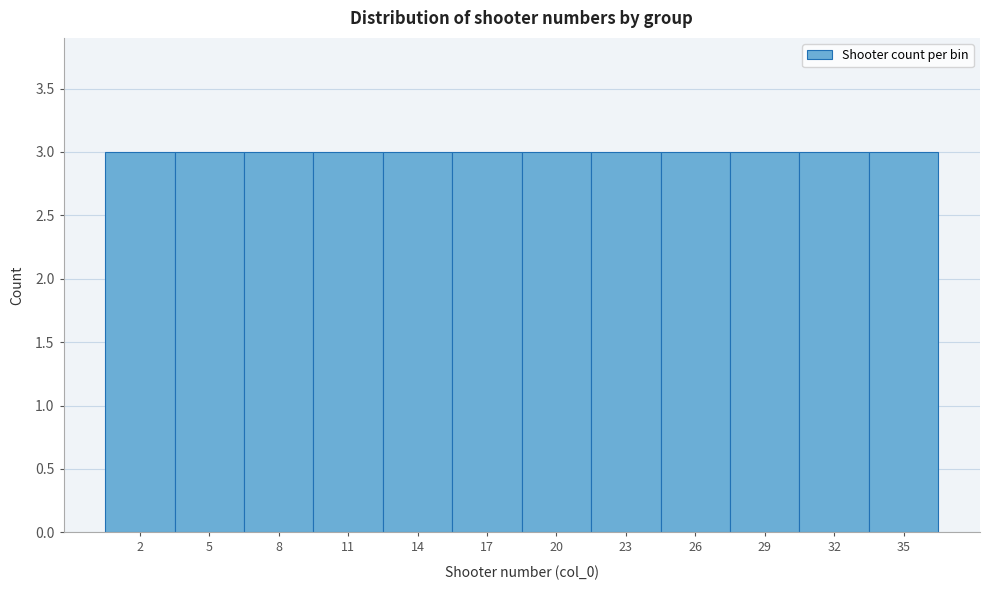

Reading left to right, list every bar in this chart as the range it spans on the x-axis followed by its height. The values are not printed on the chart, so give them approximately, as read against the axis.

0.5 to 3.5: 3
3.5 to 6.5: 3
6.5 to 9.5: 3
9.5 to 12.5: 3
12.5 to 15.5: 3
15.5 to 18.5: 3
18.5 to 21.5: 3
21.5 to 24.5: 3
24.5 to 27.5: 3
27.5 to 30.5: 3
30.5 to 33.5: 3
33.5 to 36.5: 3